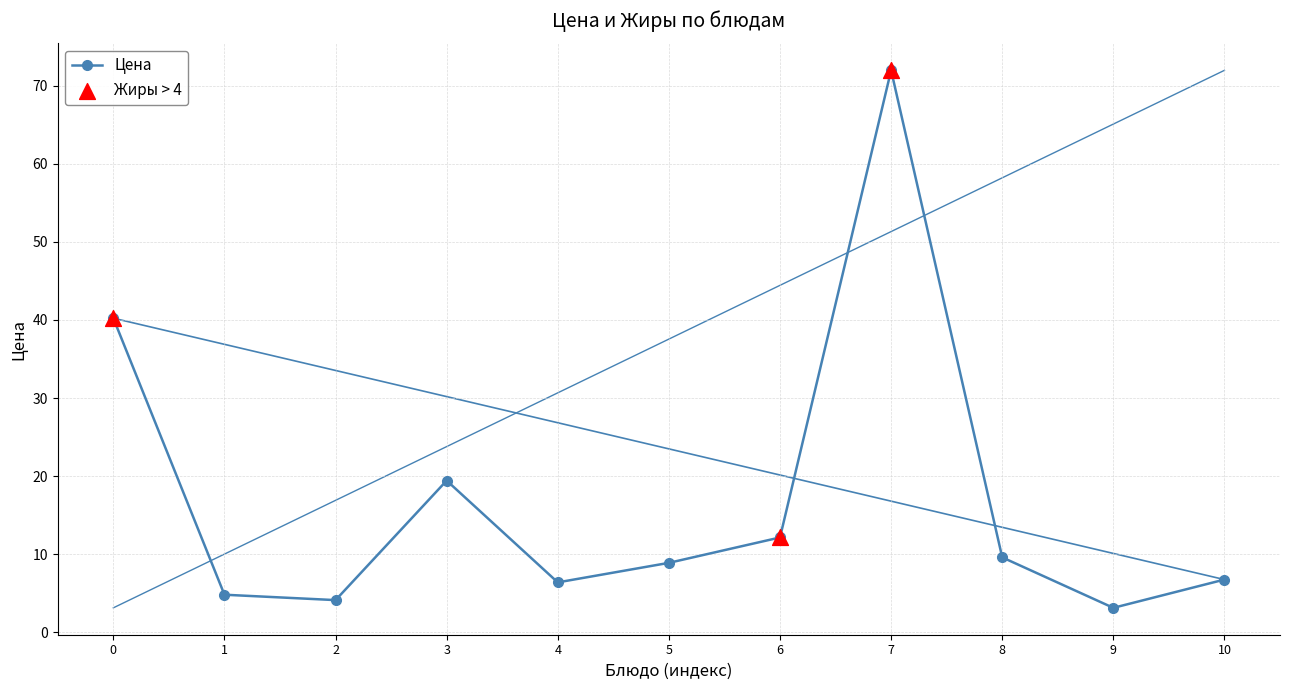

Approximately how many times larger is the value at 0 compared to 10?

5.9